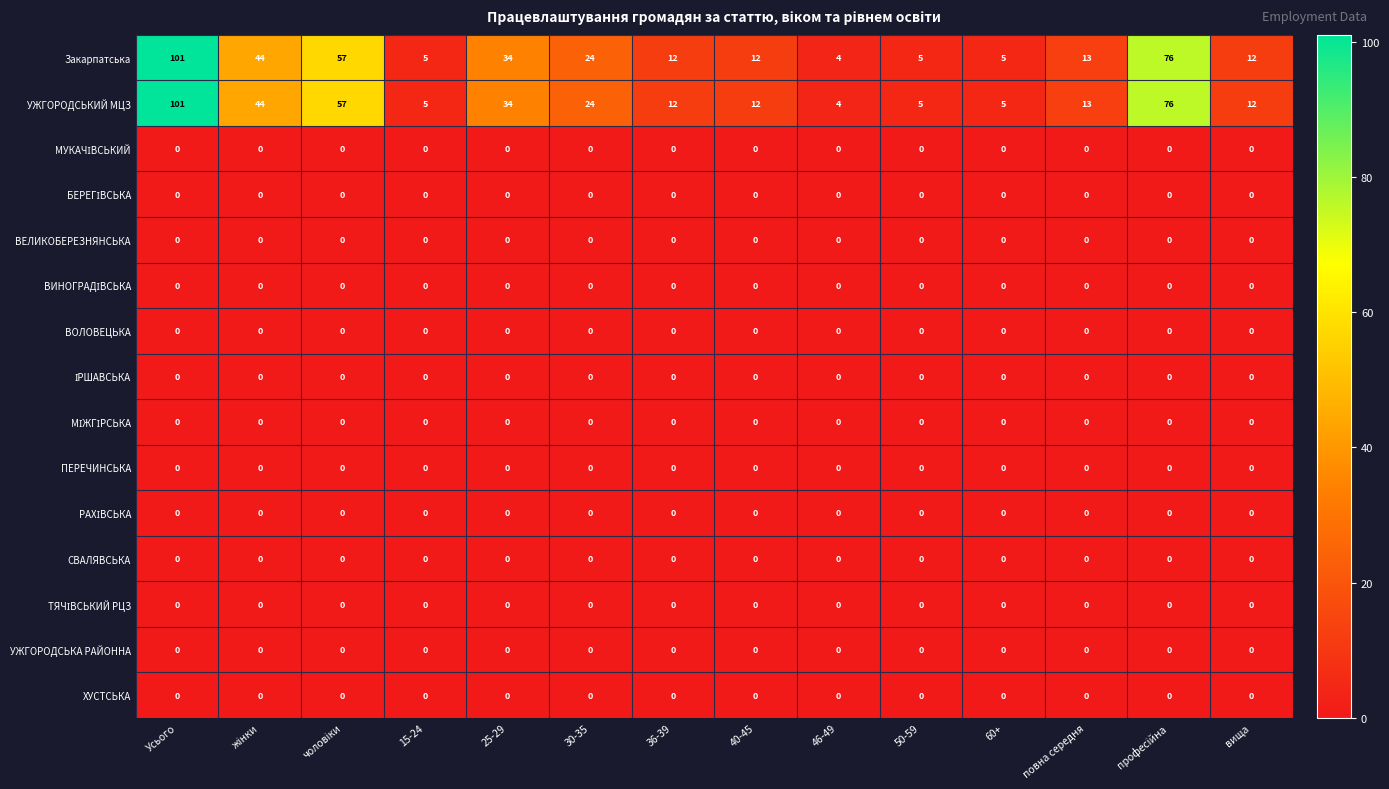

At which category is the sum across all series the highest?

Усього